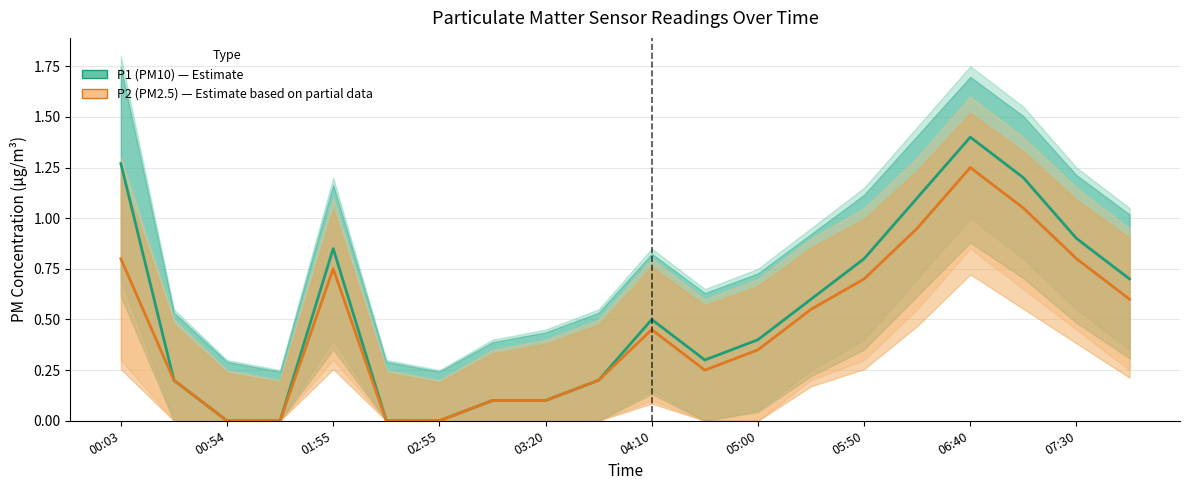

True or false: P2 (PM2.5) and P1 (PM10) intersect in this chart.

False